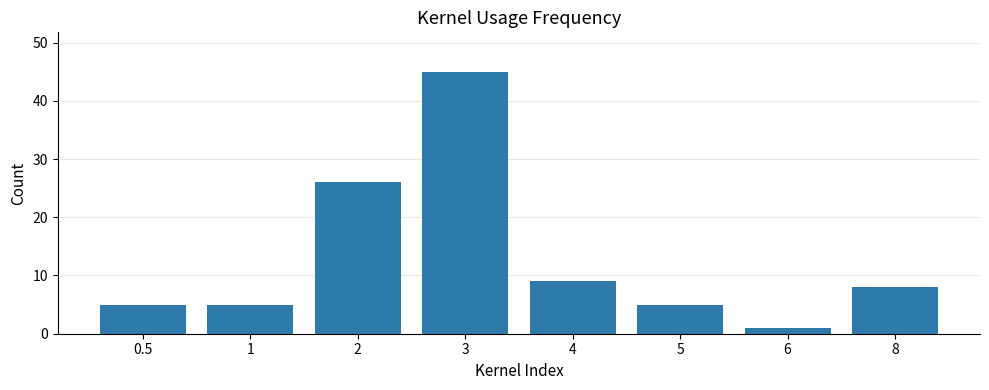

The value at 6 is 1. True or false?

True